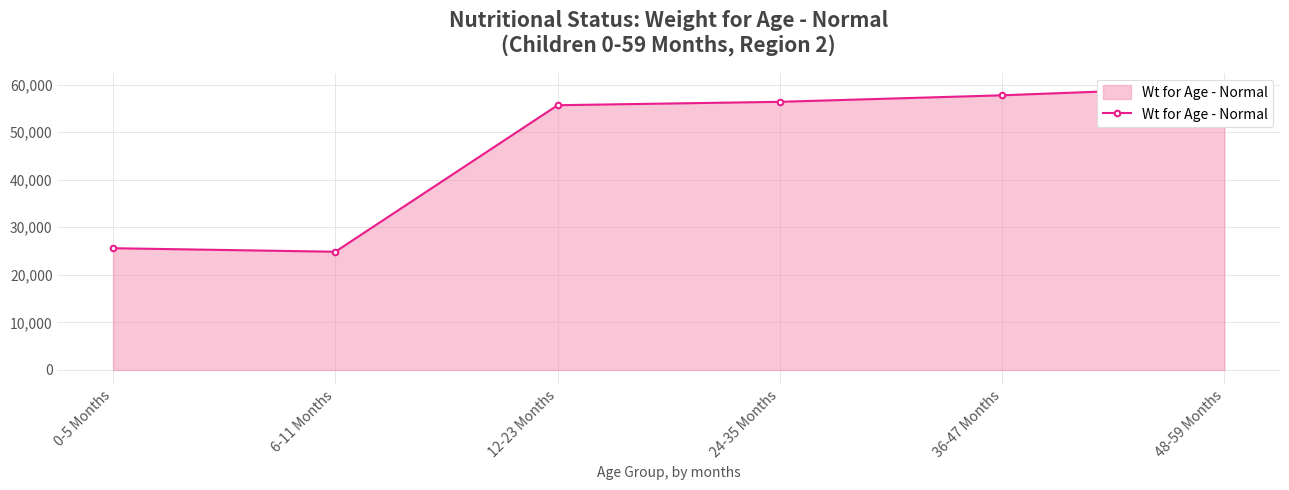

True or false: there are more than 1 points higher than both neighbors.

False